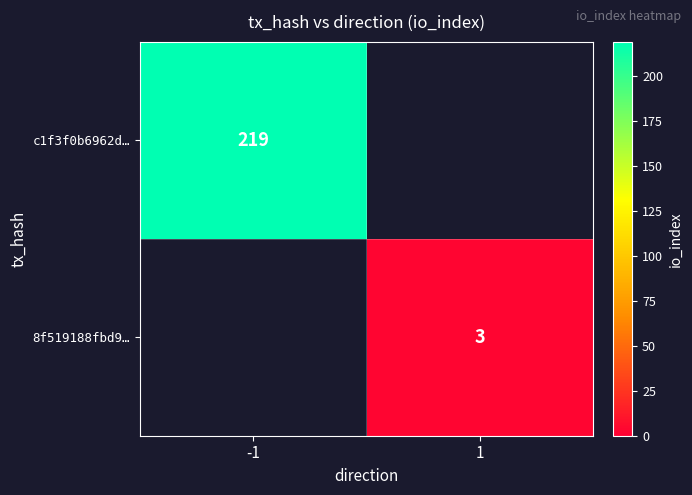

The value of c1f3f0b6962d… at -1 is 52. True or false?

False